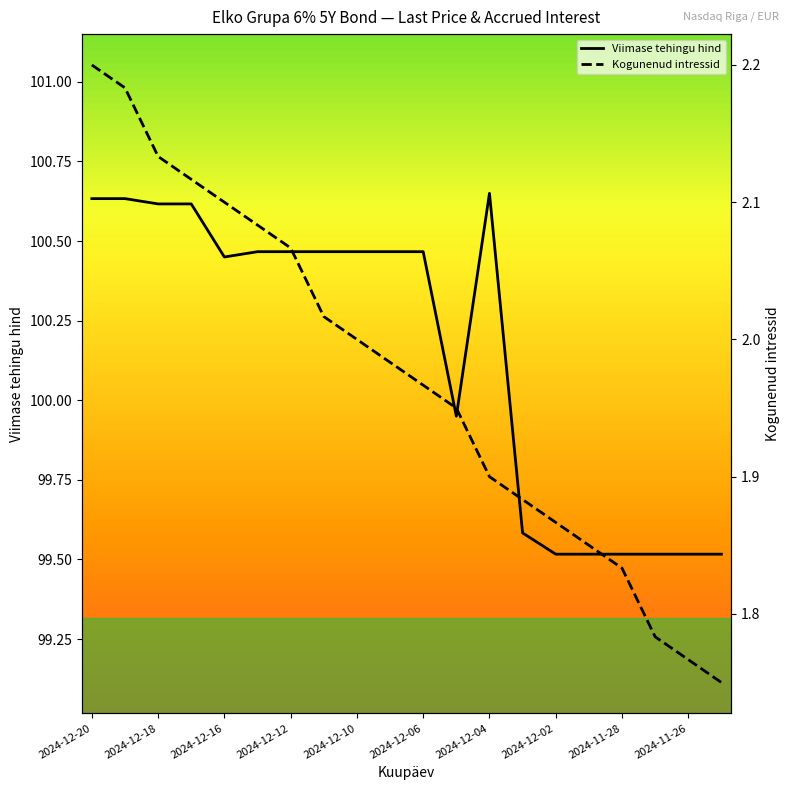

The value of Viimase tehingu hind at 2024-12-16 is 24.8. True or false?

False